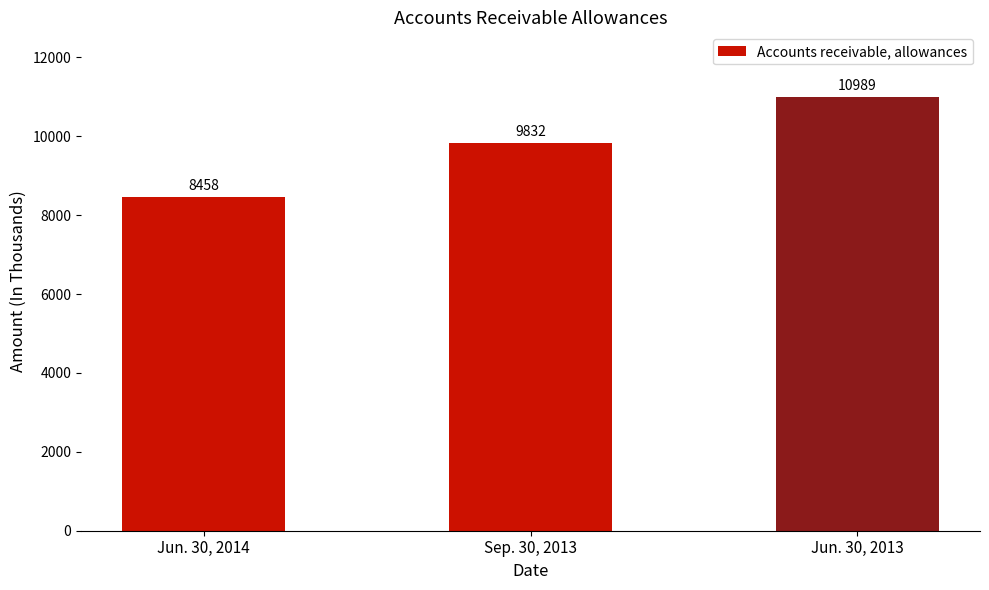

Reading left to right, list all the values displayed in this chart.

8458	9832	10989